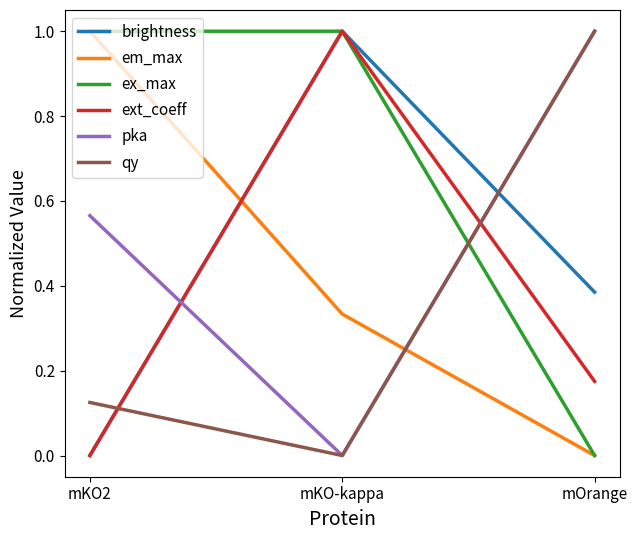

What position from the left is mKO2?

1